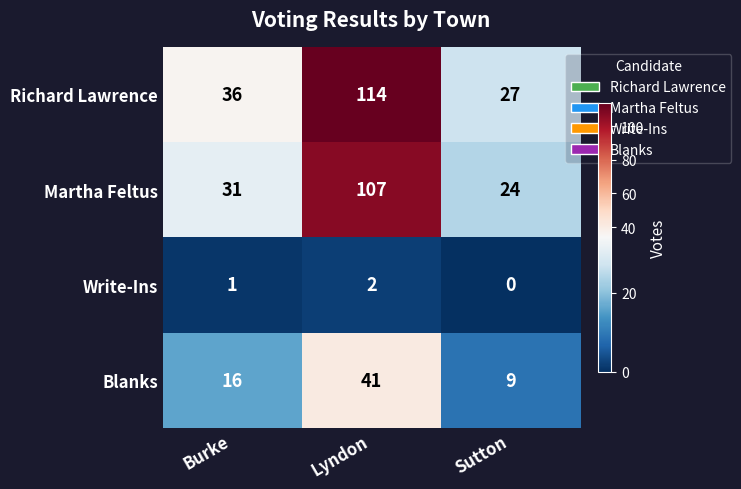

How many distinct data groups are displayed?

4